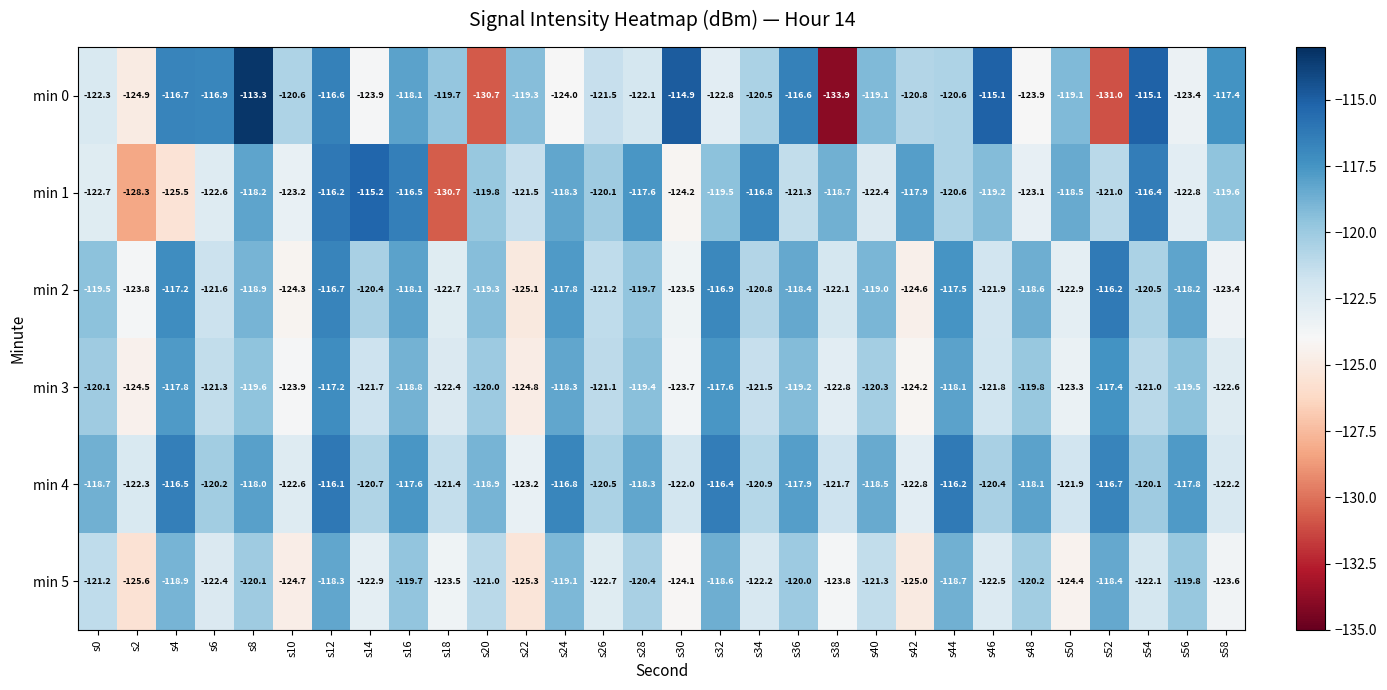

True or false: min 0 has a value of -61.2 at s14.

False